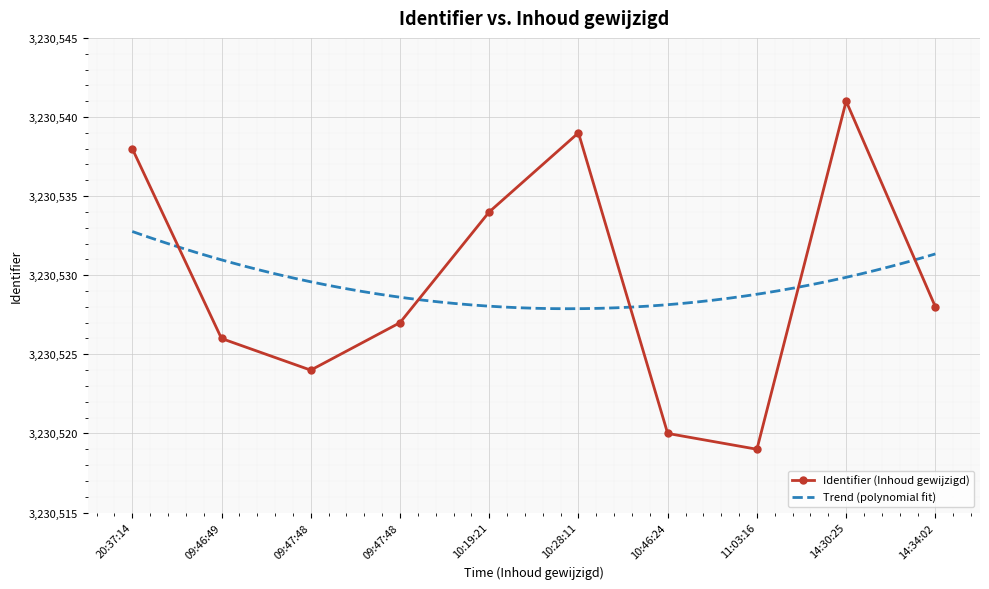

Approximately how many times larger is the value at 2017-05-02 10:46:24 compared to 2017-05-02 09:47:48?

1.0